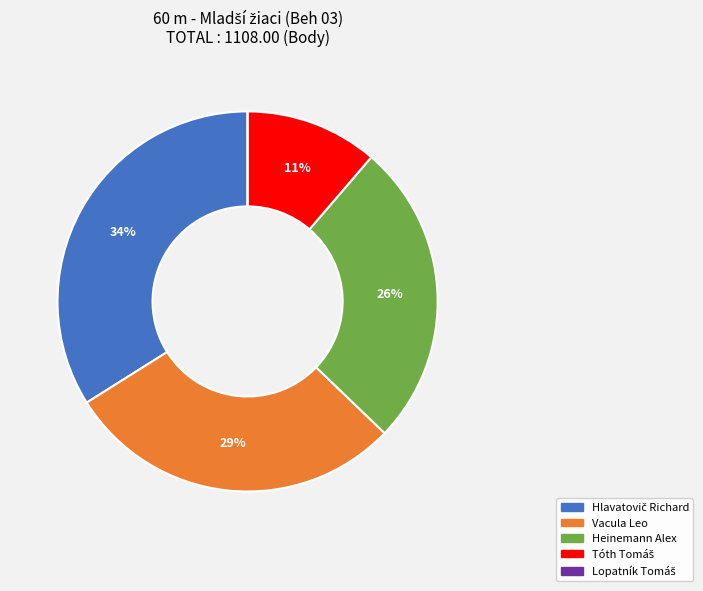

Does Vacula Leo represent more than half of the total?

No